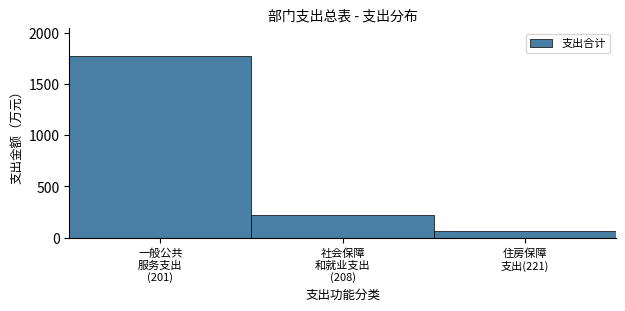

Reading left to right, extract all data points from this chart.

1773.7	223.3	69.2